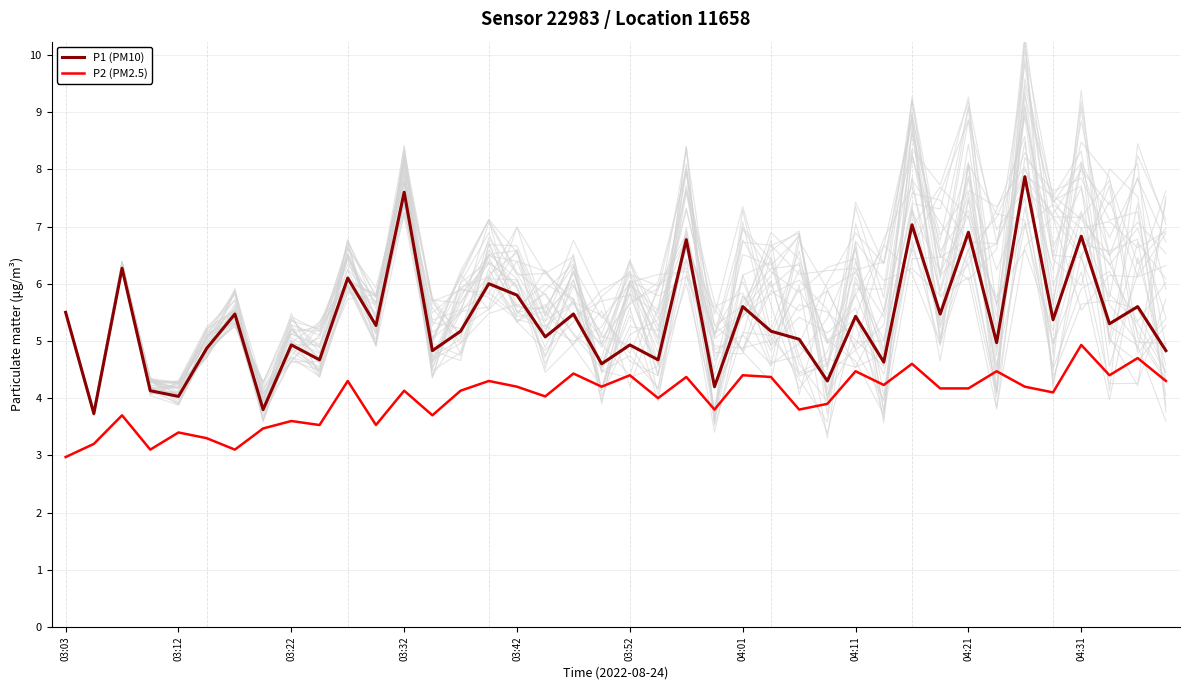

Which series has the largest total across all categories?

P1 (PM10)